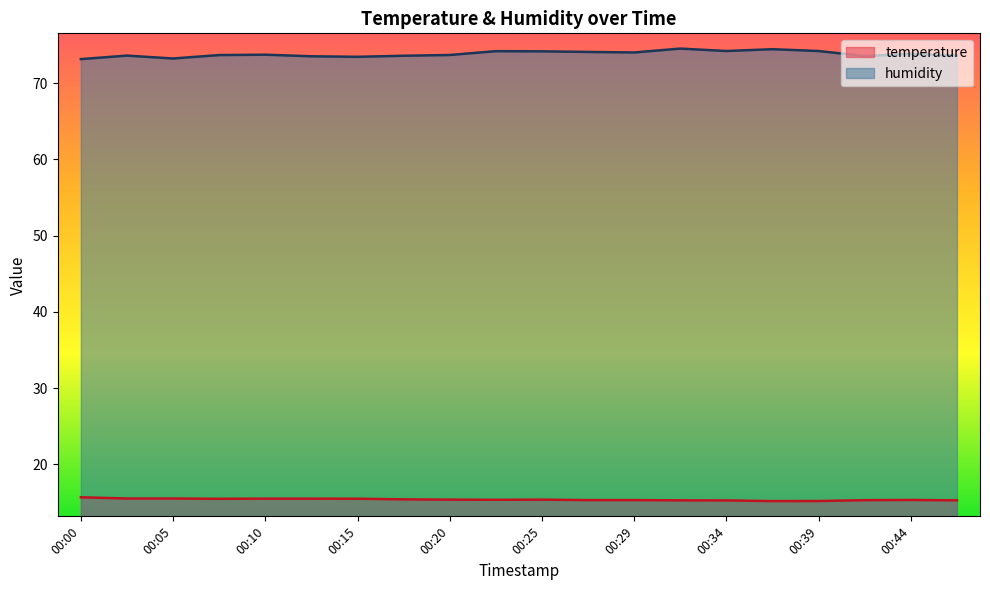

At which category is the sum across all series the highest?

00:32